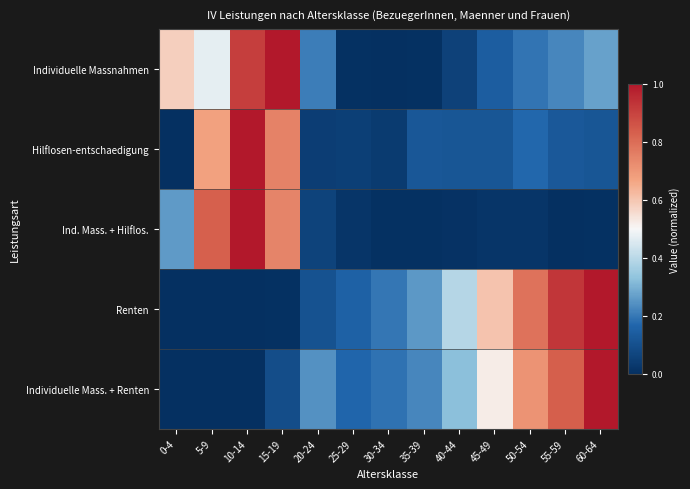

Which series has the largest total across all categories?

Renten